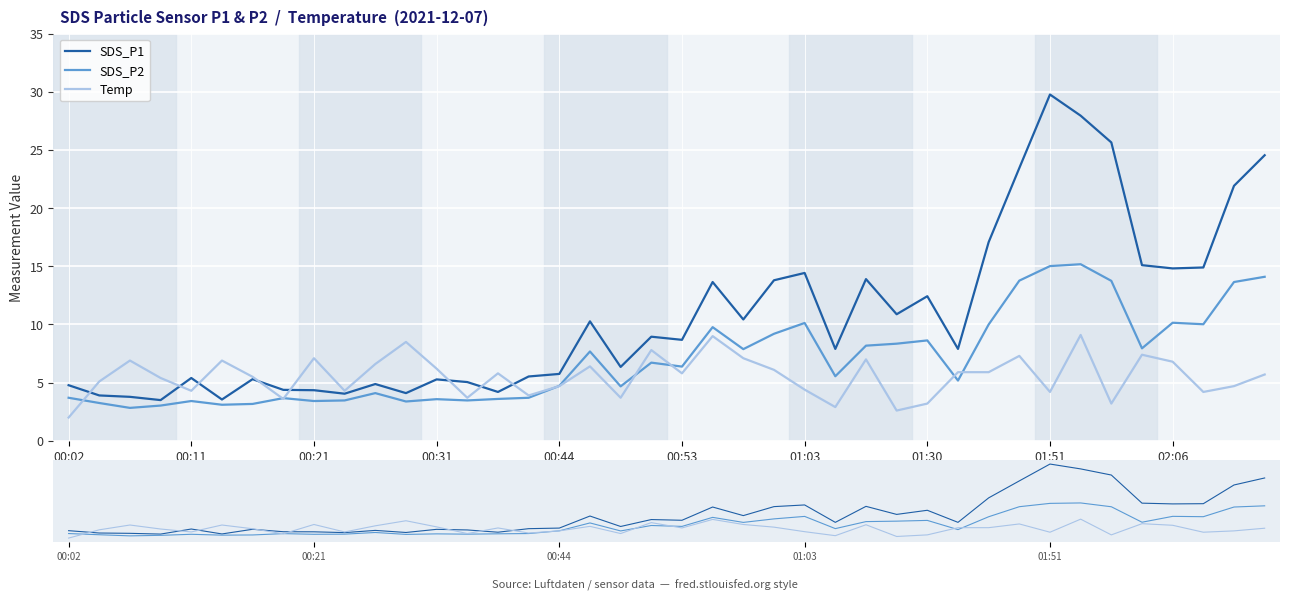

How many values in the Temp series are below 5?

16